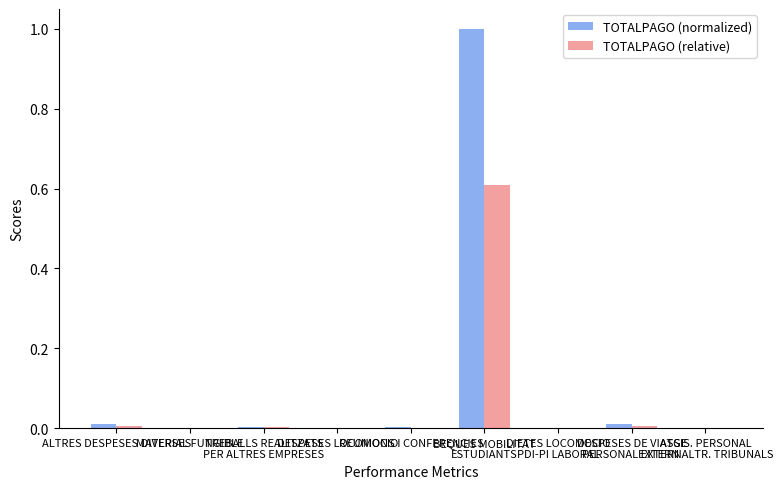

Which series has the largest total across all categories?

TOTALPAGO (normalized)